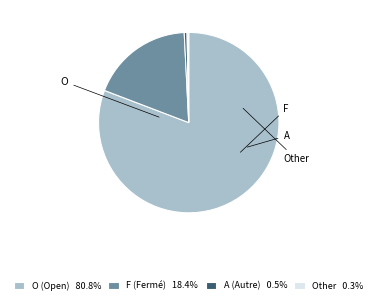

Is the sum of Other 0.3% and O (Open) 80.8% greater than half?

Yes